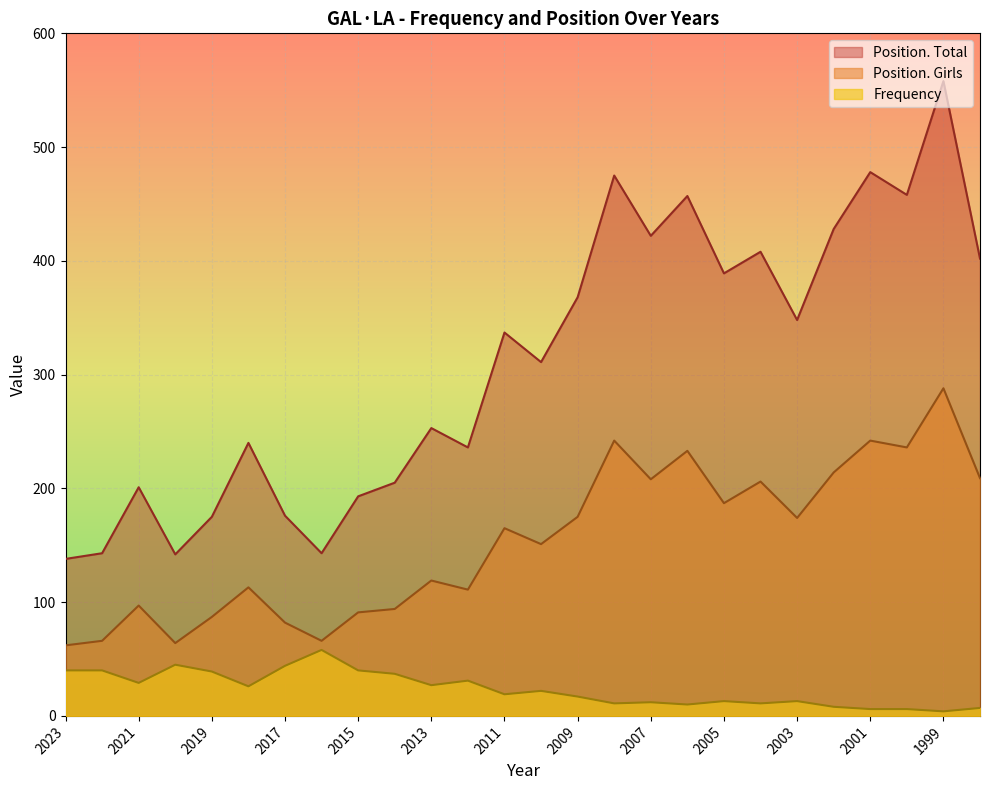

Where is the first local maximum for Position. Total?

2021